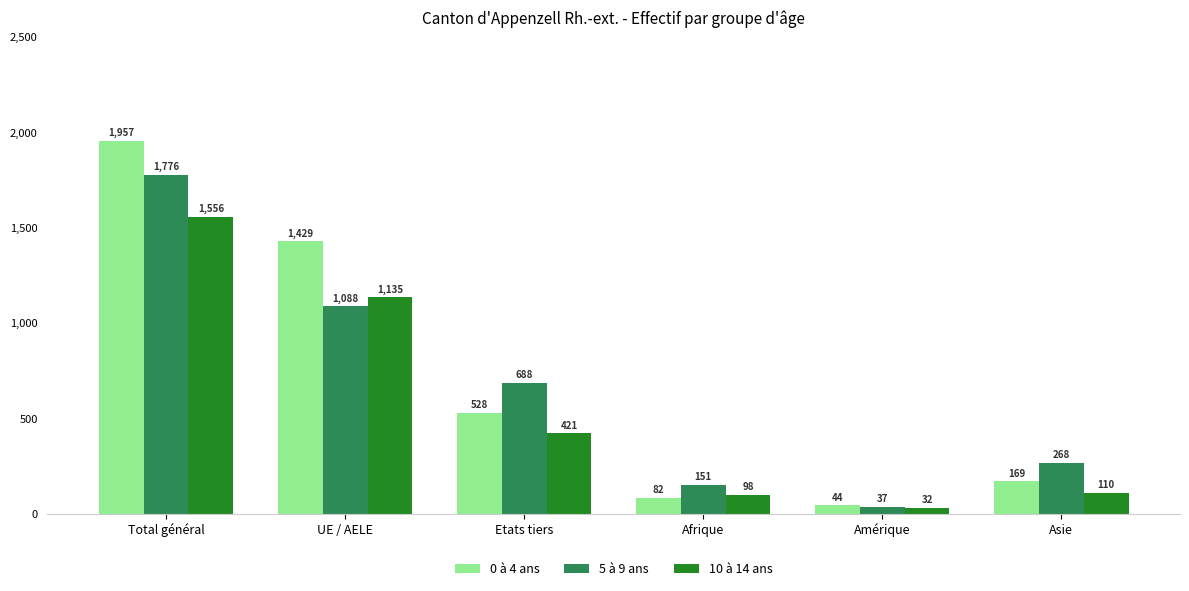

Where is 0 à 4 ans nearest to the value 1000?

UE / AELE